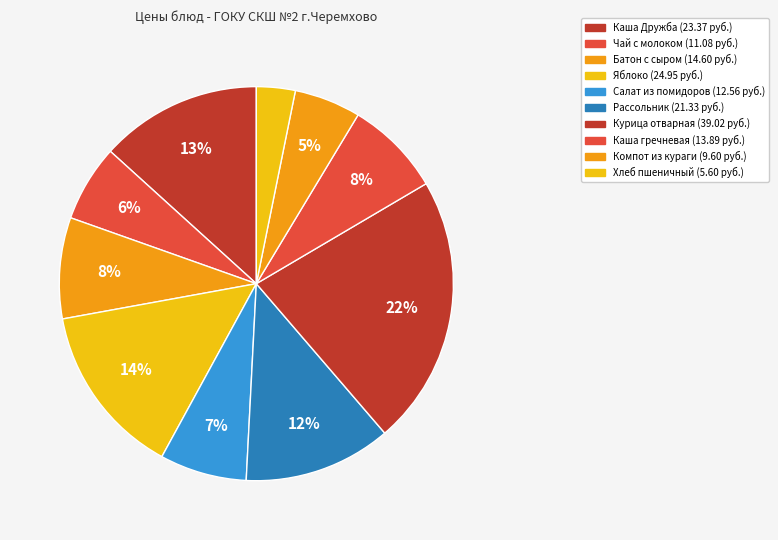

Does Каша Дружба represent more than half of the total?

No